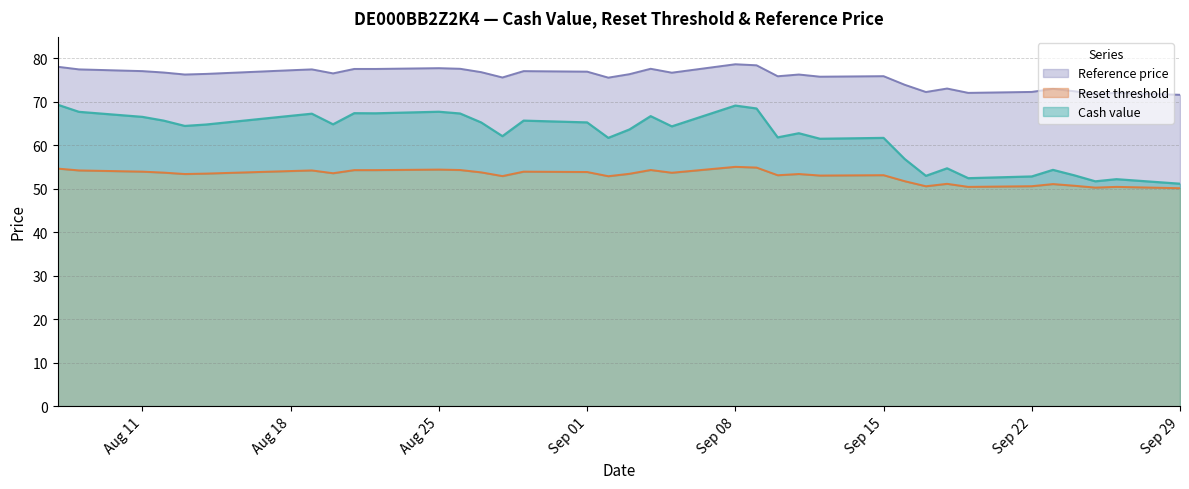

True or false: Reset threshold and Reference price cross at least once.

False